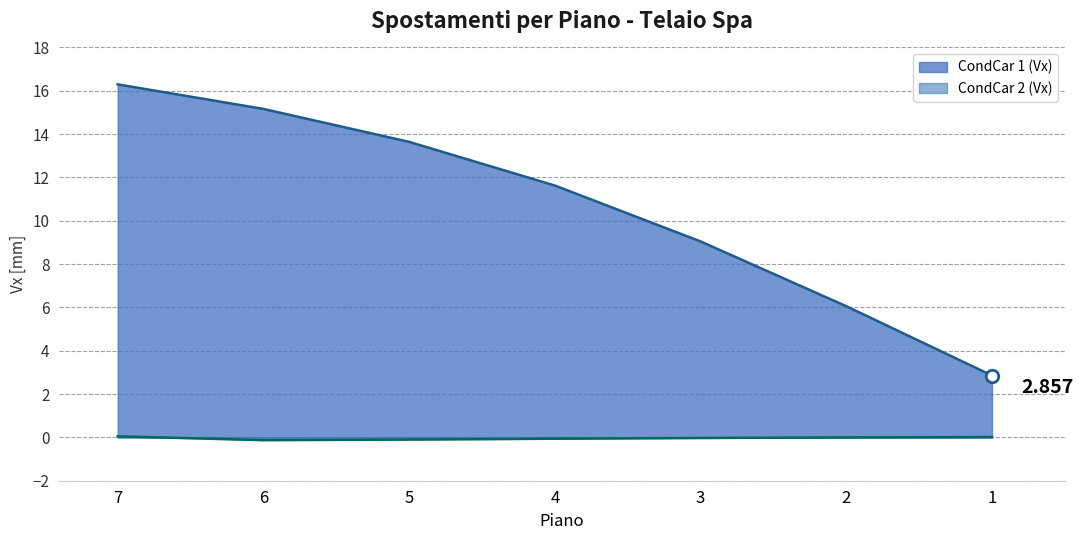

What is the total value across all series at 2?

6.1